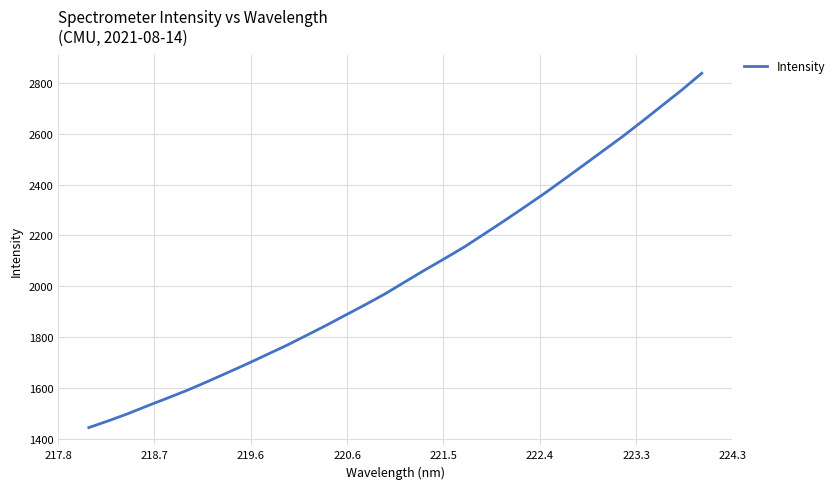

What is the smallest value displayed?

1443.9